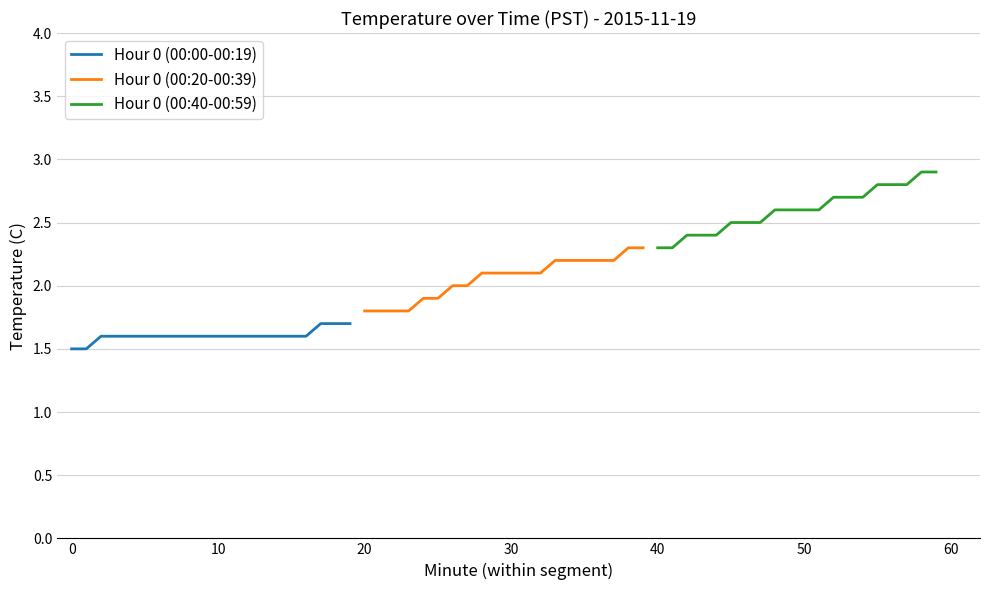

What is the value of the Hour 0 (00:00-00:19) point at the 9th from the left?

1.6